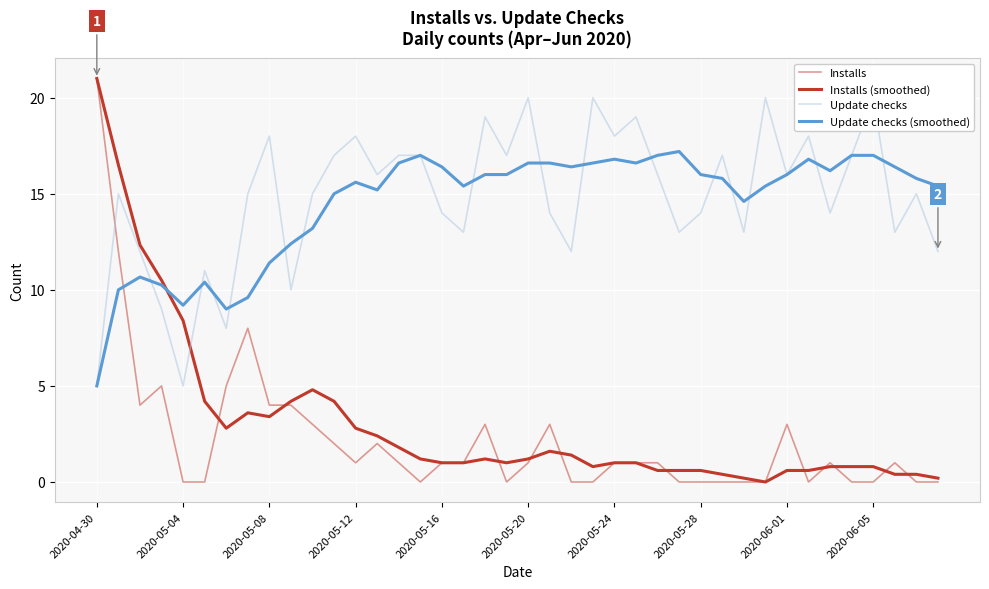

What are all the series names shown in the legend?

Installs, Installs (smoothed), Update checks, Update checks (smoothed)